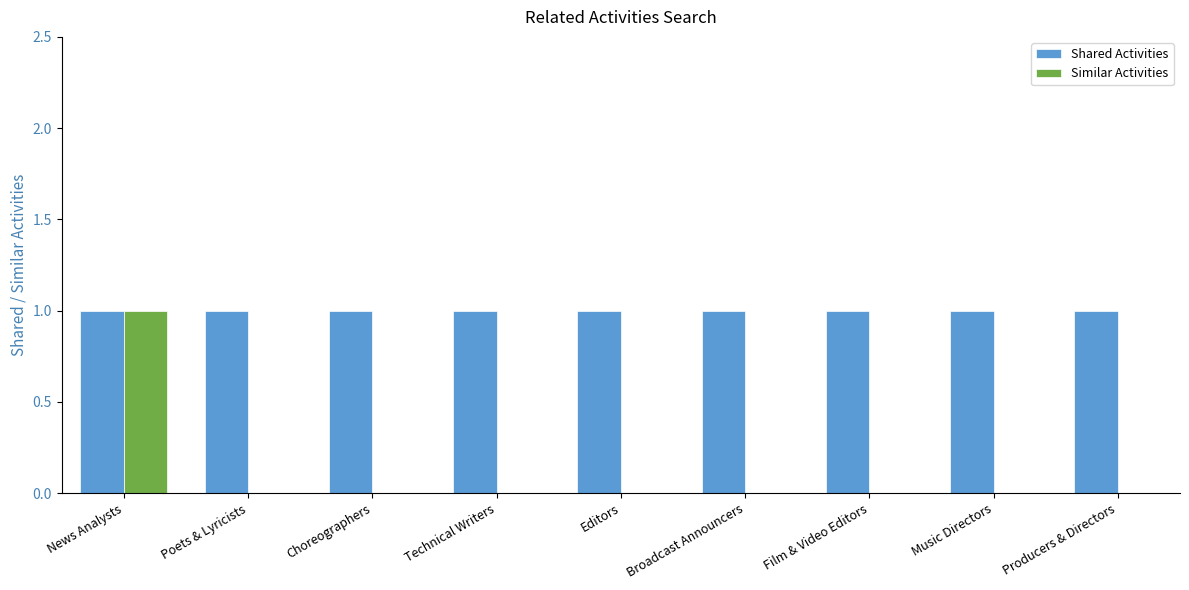

Between News Analysts and Poets & Lyricists, which series saw the biggest shift?

Similar Activities